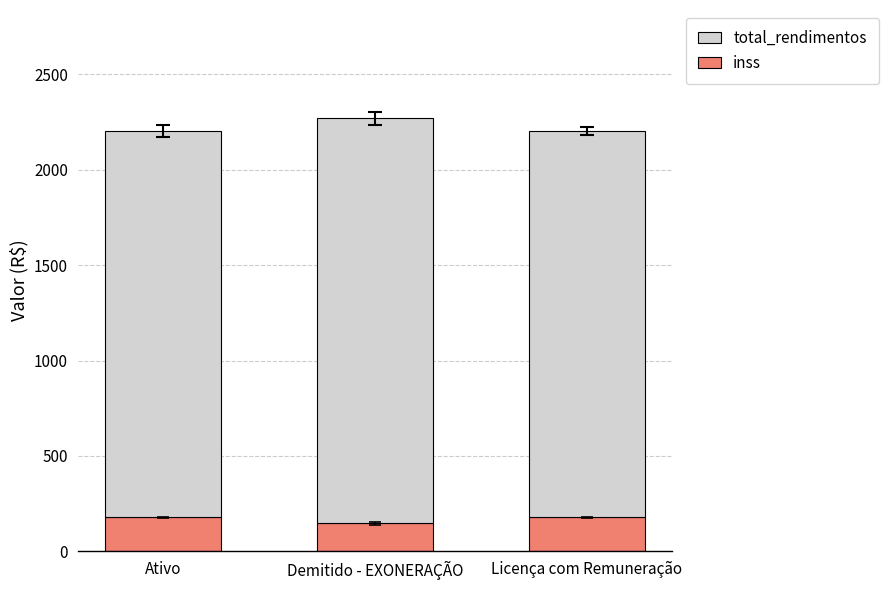

Reading right to left, transcribe the values for inss.

Licença com Remuneração=177.0	Demitido - EXONERAÇÃO=146.2	Ativo=177.0